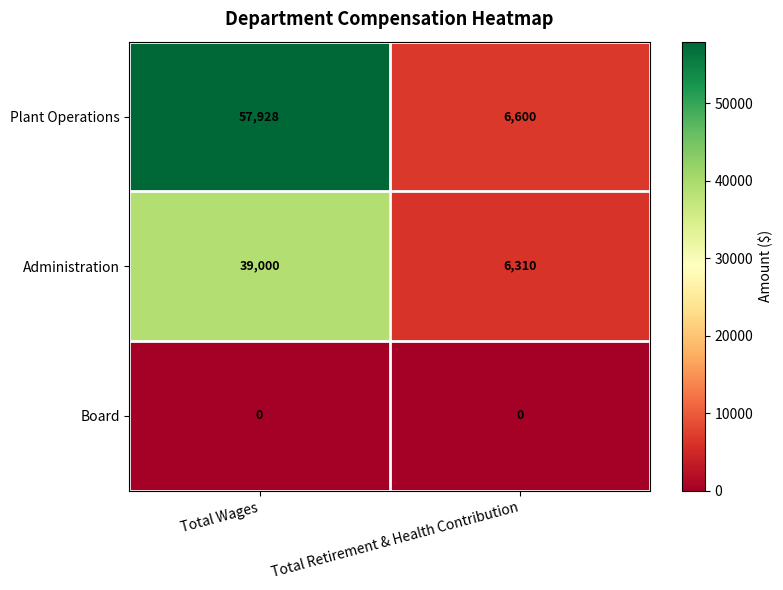

What is the difference between the highest and lowest values at Total Retirement & Health Contribution?

6600